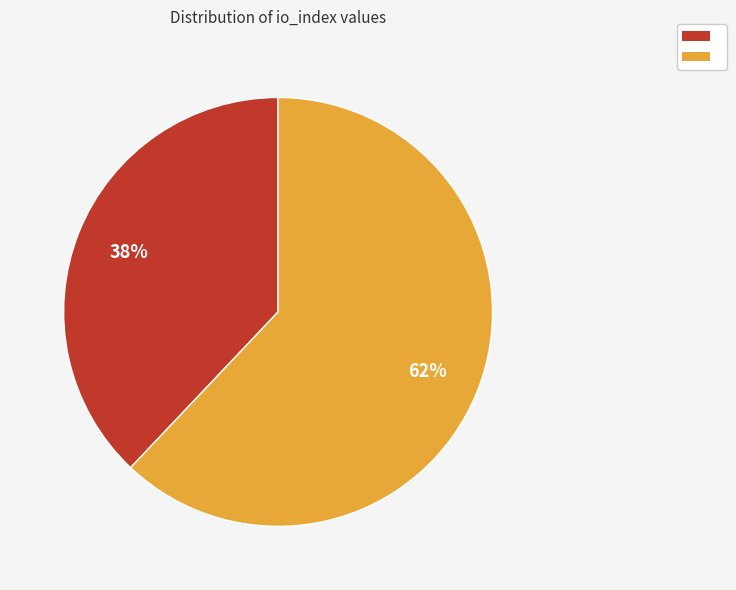

Is there a majority slice in this chart?

Yes